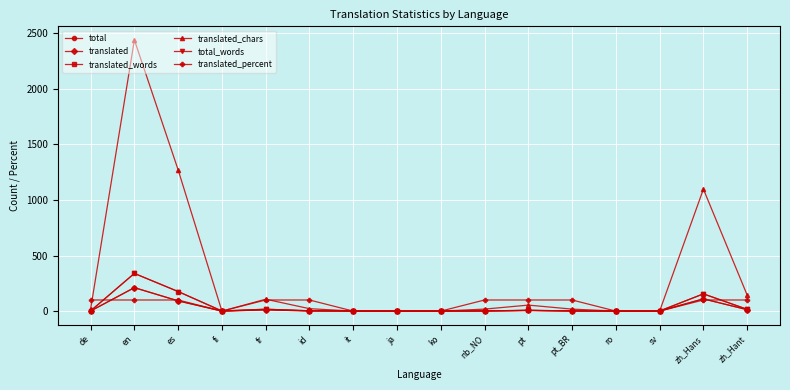

What is the value of the total point at the 16th from the left?

13